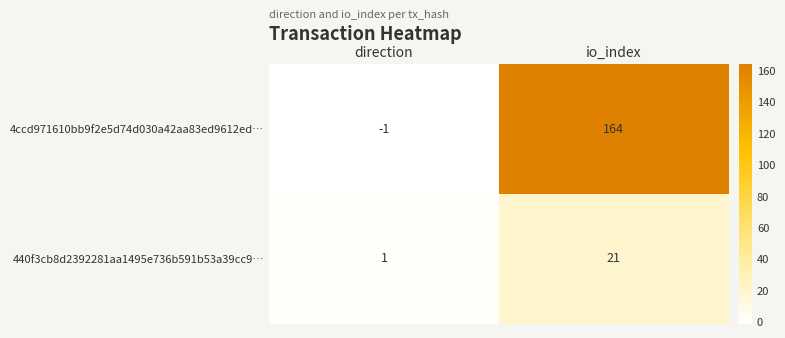

True or false: 440f3cb8d2392281aa1495e736b591b53a39cc9… has a value of 1 at direction.

True